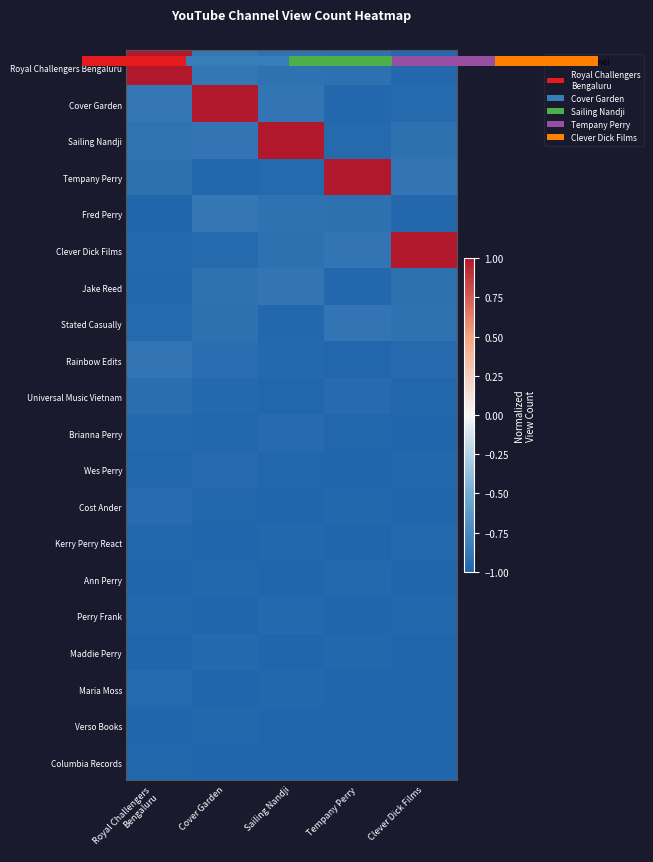

What is the minimum value for Maddie Perry?

-1.0